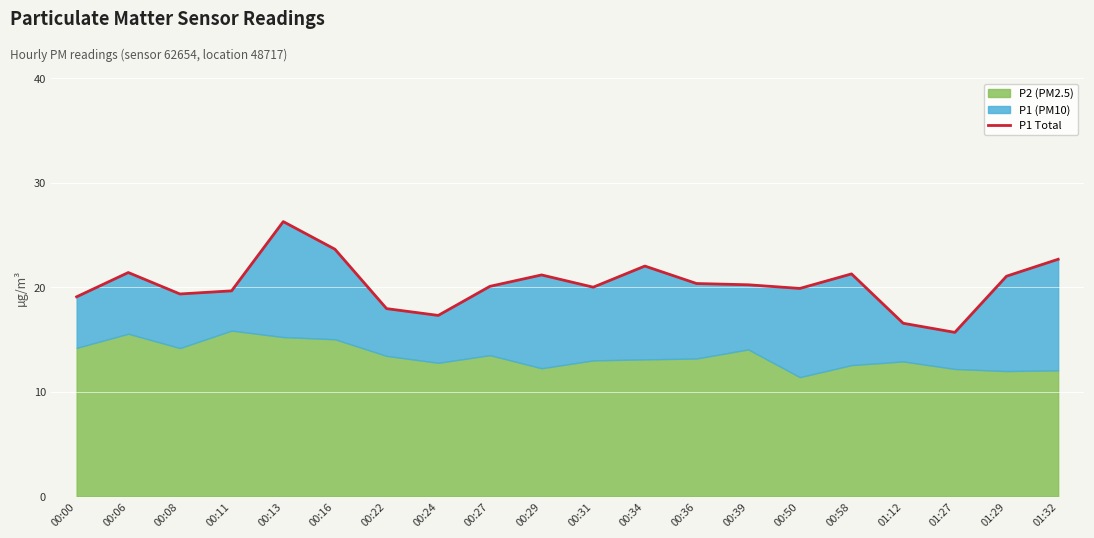

Does the chart display data point markers on the line(s)?

No